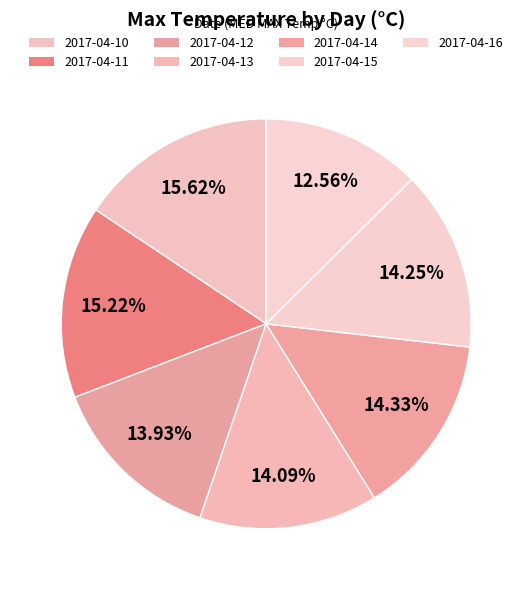

What percentage is the 2017-04-11 slice, to the nearest percent?

15%